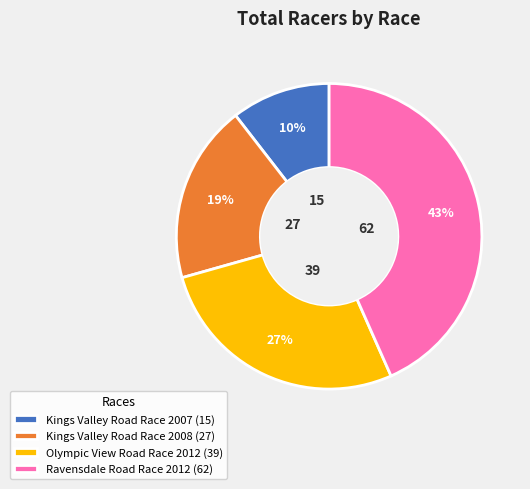

Which slice is the largest?

Ravensdale Road Race 2012